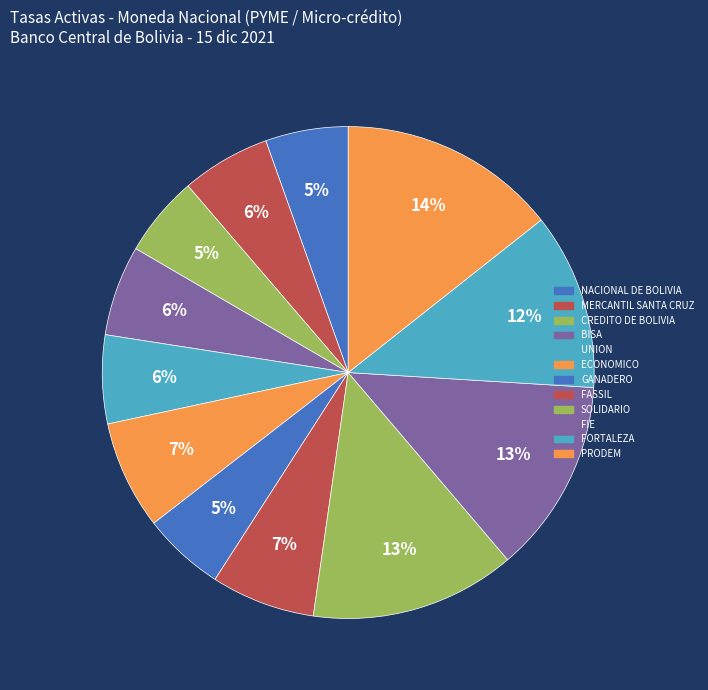

Which category has the smallest portion of the pie?

CREDITO DE BOLIVIA